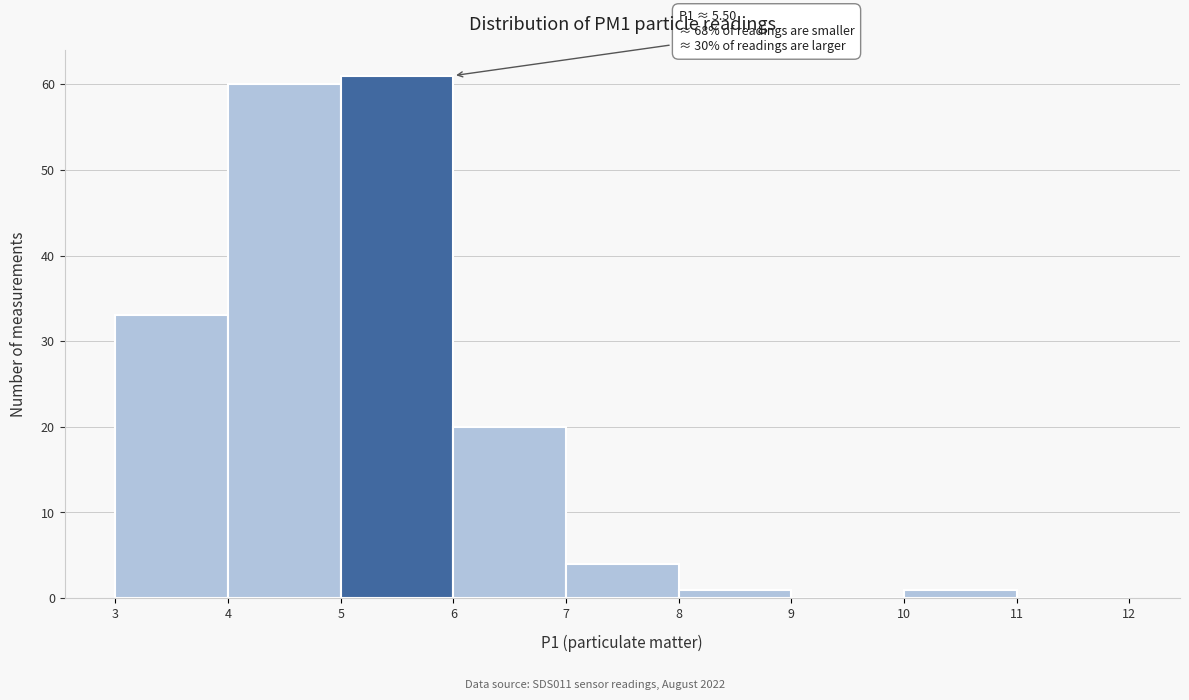

Over which range of the x-axis is the bar tallest?

5 to 6